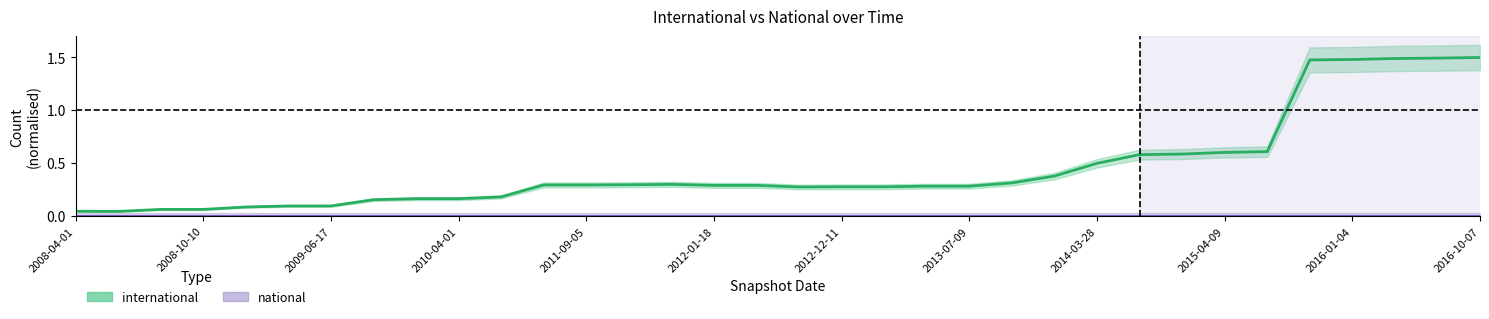

Reading left to right, extract all data points from this chart.

0.0	0.0	0.1	0.1	0.1	0.1	0.1	0.2	0.2	0.2	0.2	0.3	0.3	0.3	0.3	0.3	0.3	0.3	0.3	0.3	0.3	0.3	0.3	0.4	0.5	0.6	0.6	0.6	0.6	1.5	1.5	1.5	1.5	1.5